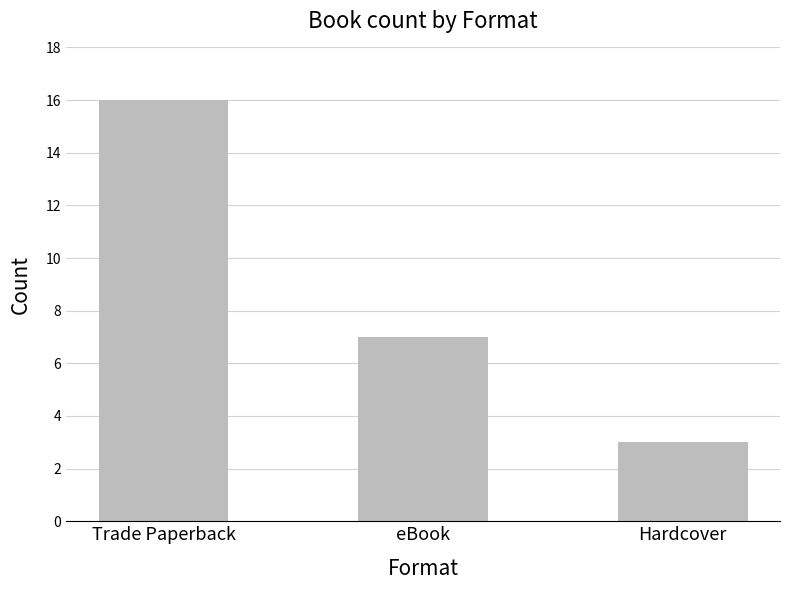

Rank the categories by value from highest to lowest.

Trade Paperback, eBook, Hardcover